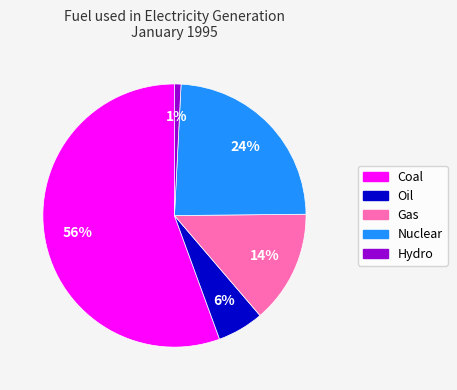

What is the majority slice?

Coal